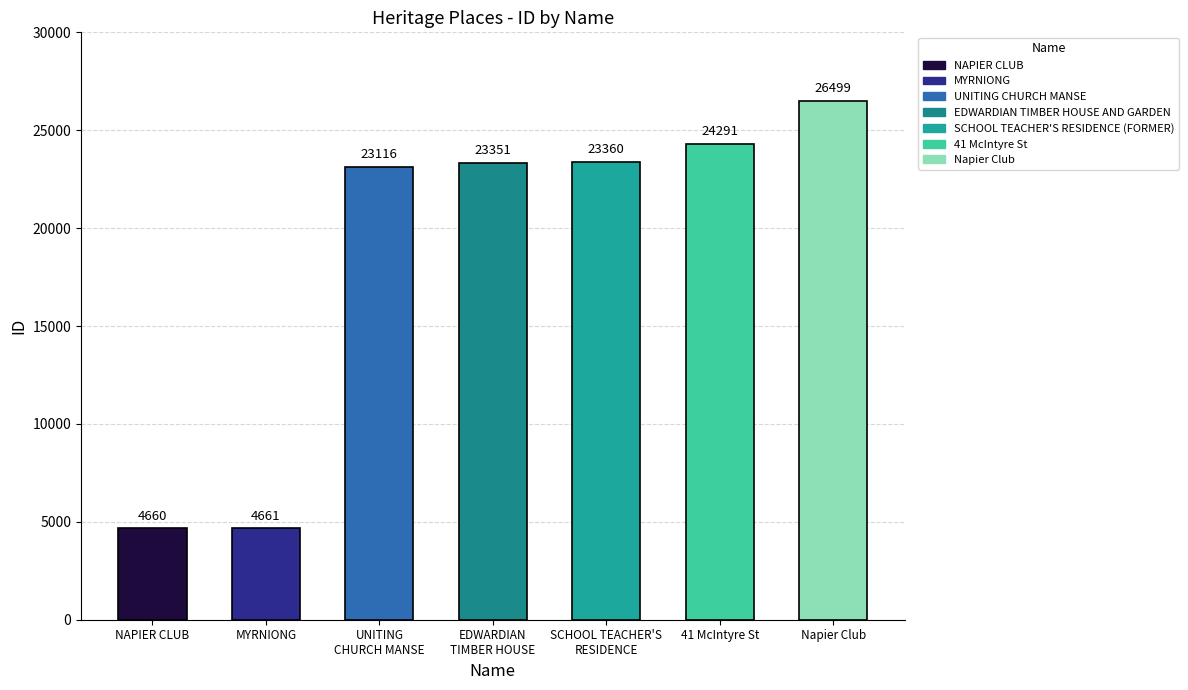

Reading left to right, extract all data points from this chart.

4660	4661	23116	23351	23360	24291	26499